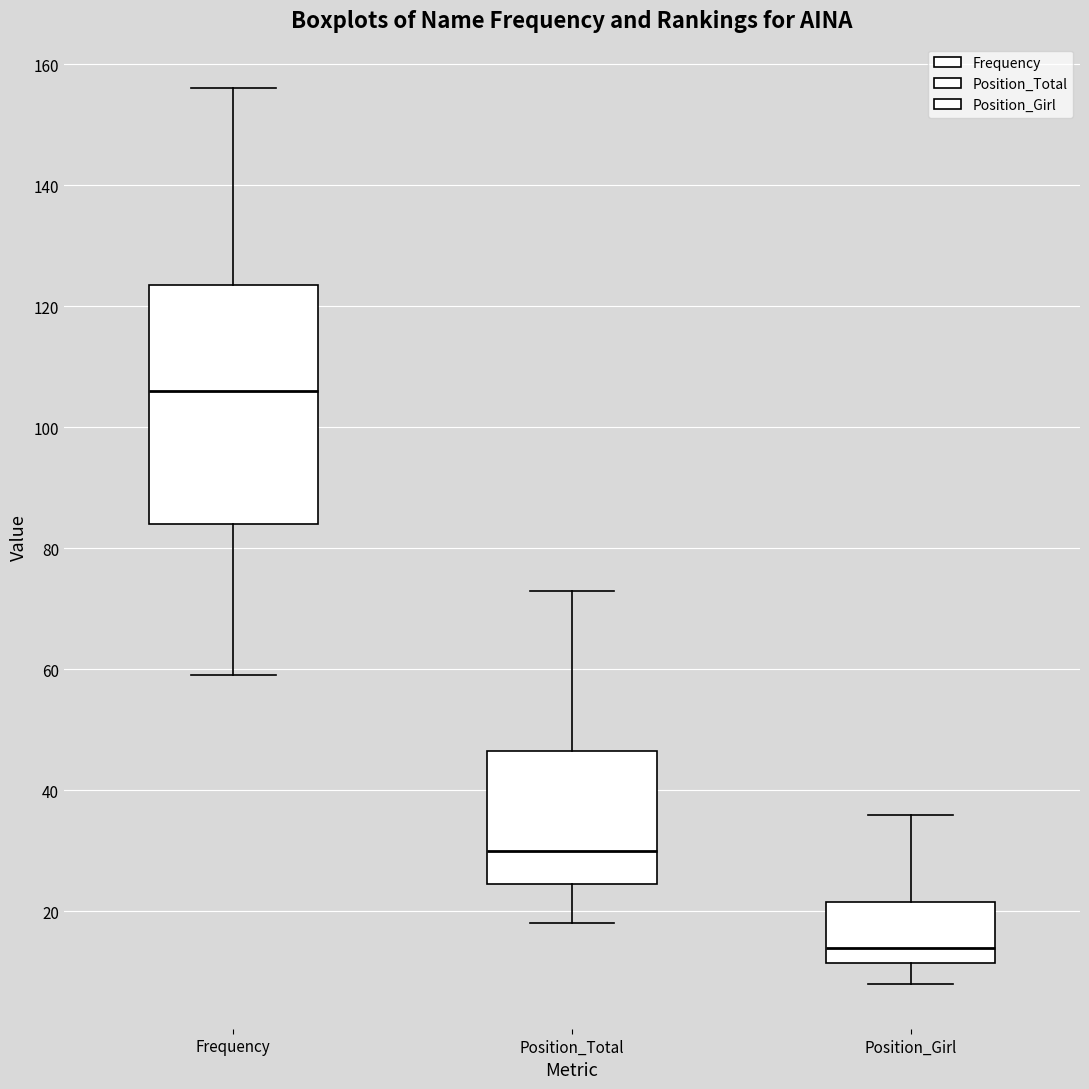

Which box has the lowest median line?

Position_Girl